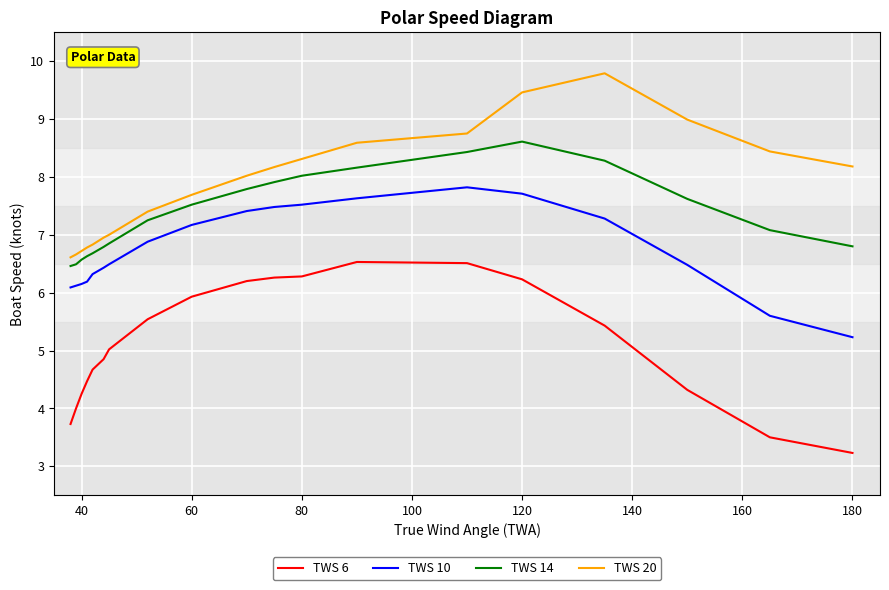

True or false: TWS 20 and TWS 6 intersect in this chart.

False